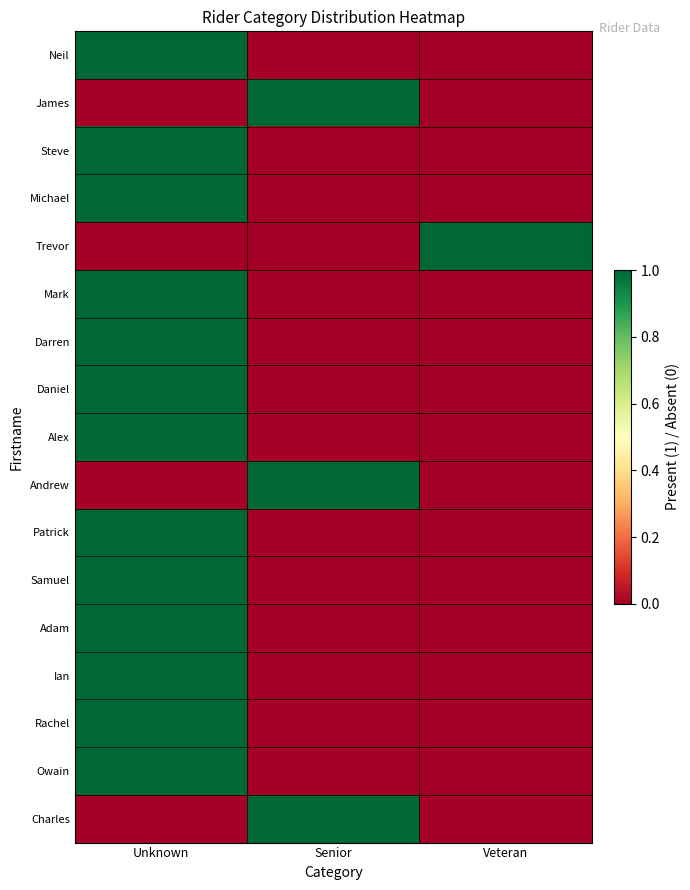

Reading left to right, what are all the values shown in this chart?

Neil: Unknown=1	Senior=0	Veteran=0
James: Unknown=0	Senior=1	Veteran=0
Steve: Unknown=1	Senior=0	Veteran=0
Michael: Unknown=1	Senior=0	Veteran=0
Trevor: Unknown=0	Senior=0	Veteran=1
Mark: Unknown=1	Senior=0	Veteran=0
Darren: Unknown=1	Senior=0	Veteran=0
Daniel: Unknown=1	Senior=0	Veteran=0
Alex: Unknown=1	Senior=0	Veteran=0
Andrew: Unknown=0	Senior=1	Veteran=0
Patrick: Unknown=1	Senior=0	Veteran=0
Samuel: Unknown=1	Senior=0	Veteran=0
Adam: Unknown=1	Senior=0	Veteran=0
Ian: Unknown=1	Senior=0	Veteran=0
Rachel: Unknown=1	Senior=0	Veteran=0
Owain: Unknown=1	Senior=0	Veteran=0
Charles: Unknown=0	Senior=1	Veteran=0